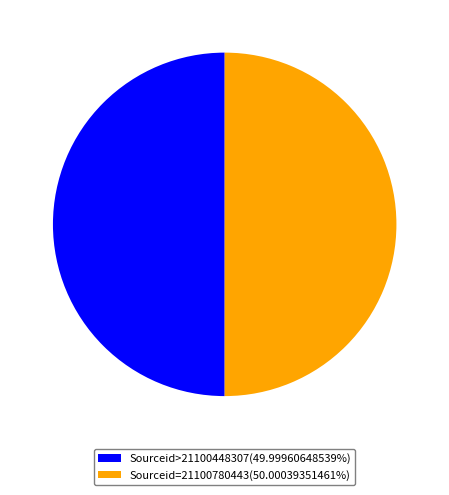

Approximately how many times larger is the value at Sourceid>21100448307(49.99960648539%) compared to Sourceid=21100780443(50.00039351461%)?

1.0